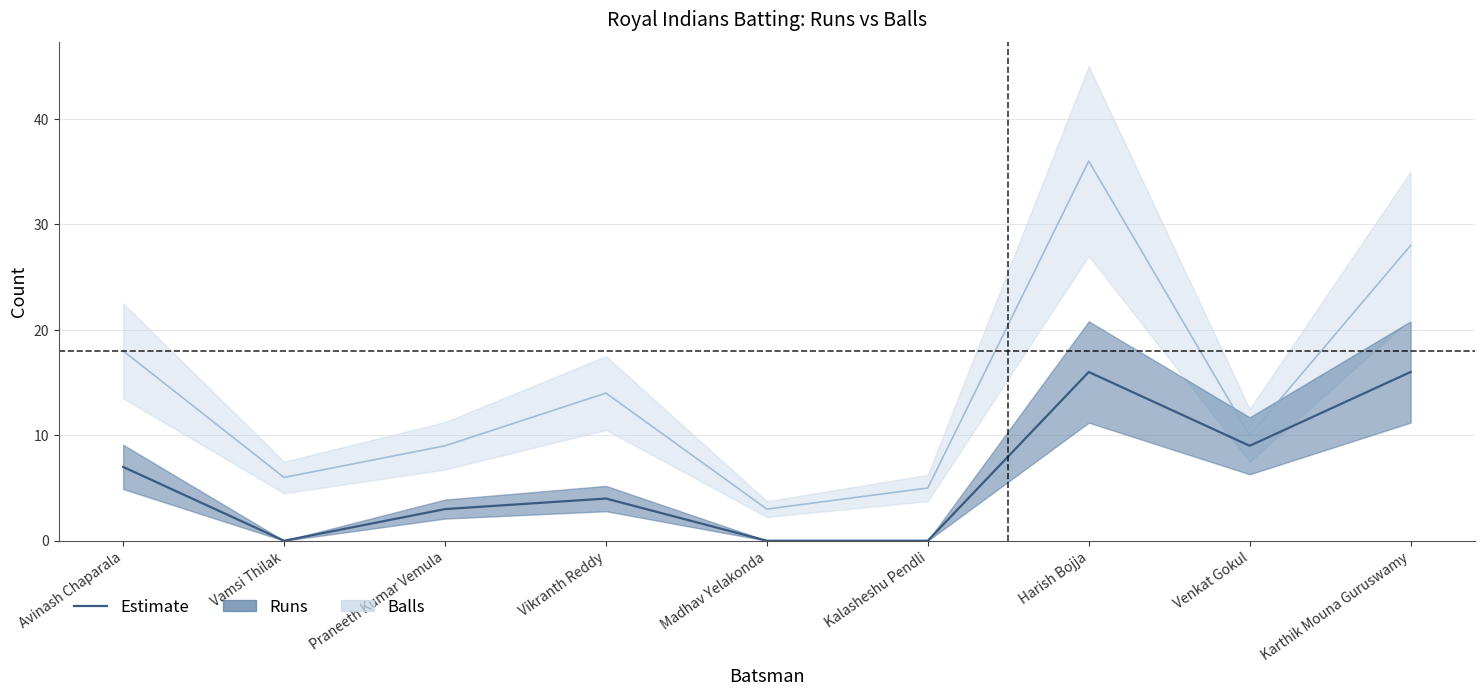

List the series in order of their overall mean, highest first.

Balls, Runs